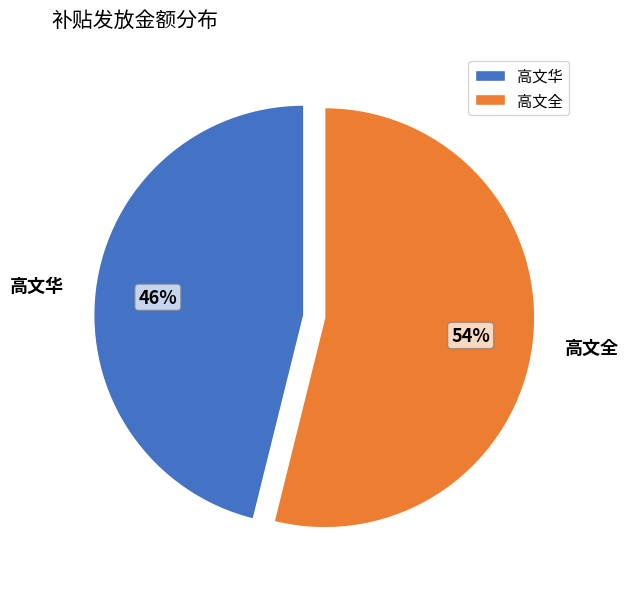

To the nearest percent, what is the combined percentage of 高文华 and 高文全?

100%